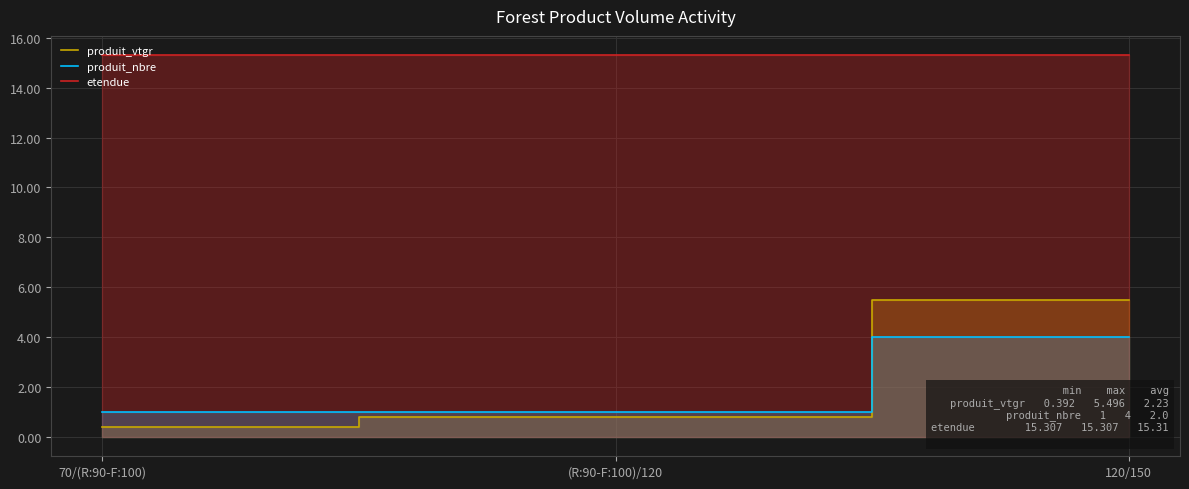

Is the value of produit_nbre at 120/150 greater than the value of produit_vtgr at 120/150?

No